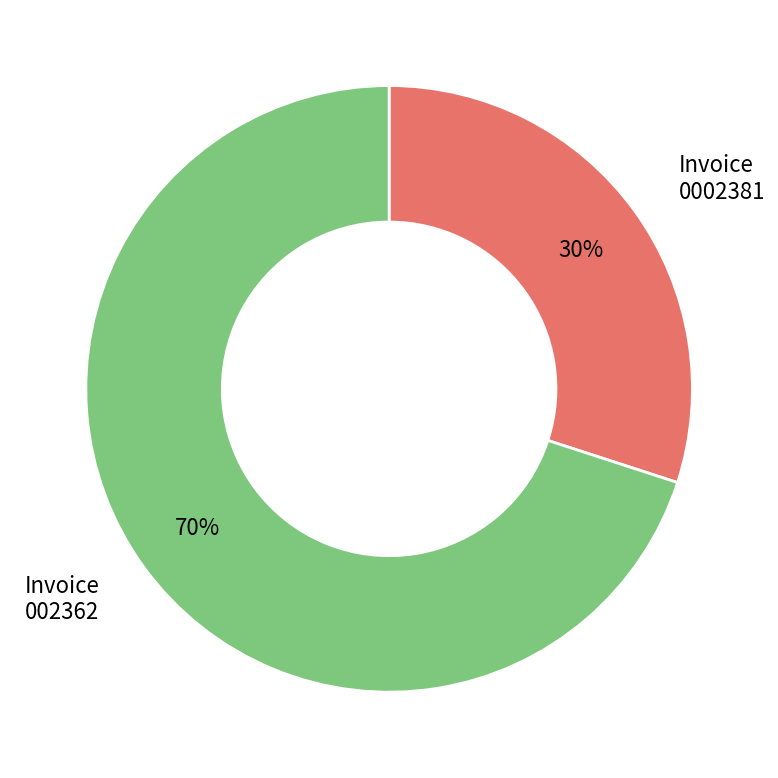

To the nearest percent, what is the difference between the largest and smallest slice percentages?

40%